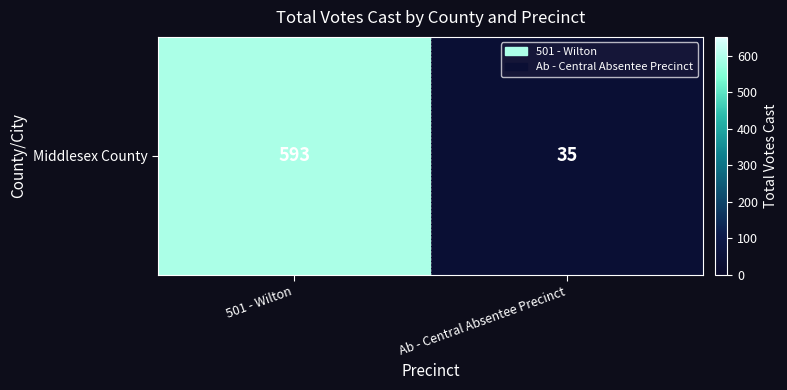

How many values are below 593?

1